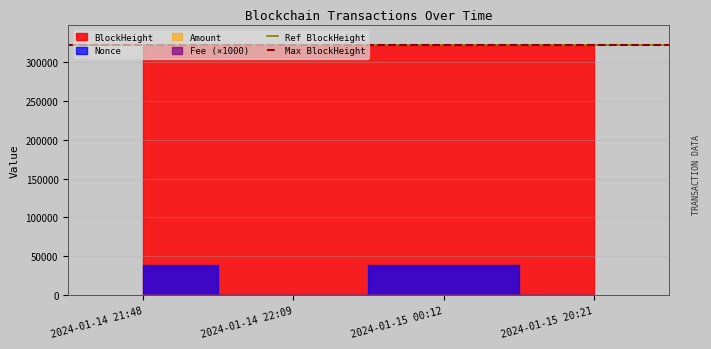

The value of Ref BlockHeight at 2024-01-14 22:09 is 321836. True or false?

True